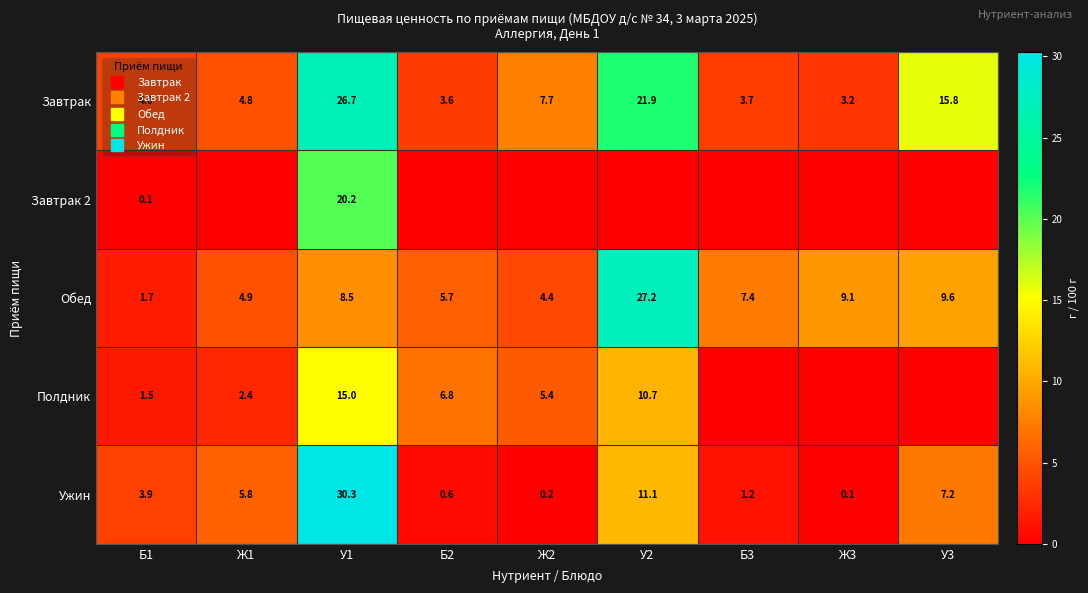

What value does the Обед series have at Б1?

1.7